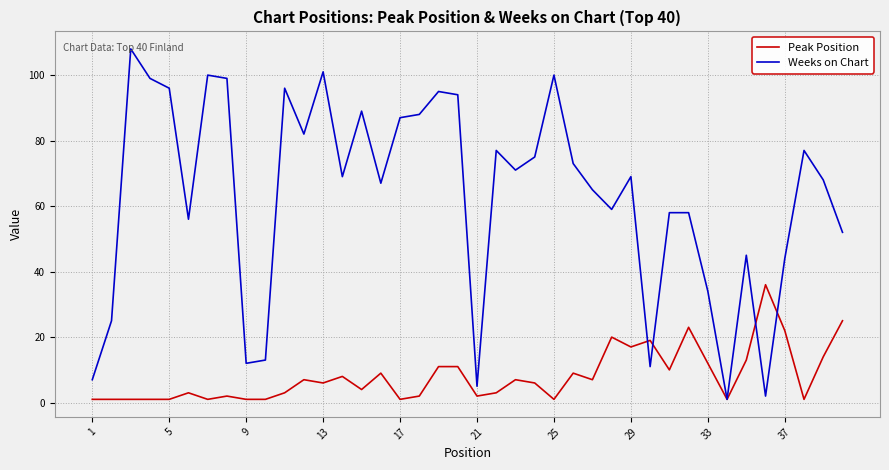

Rank the series by their maximum value, from highest to lowest.

Weeks on Chart, Peak Position